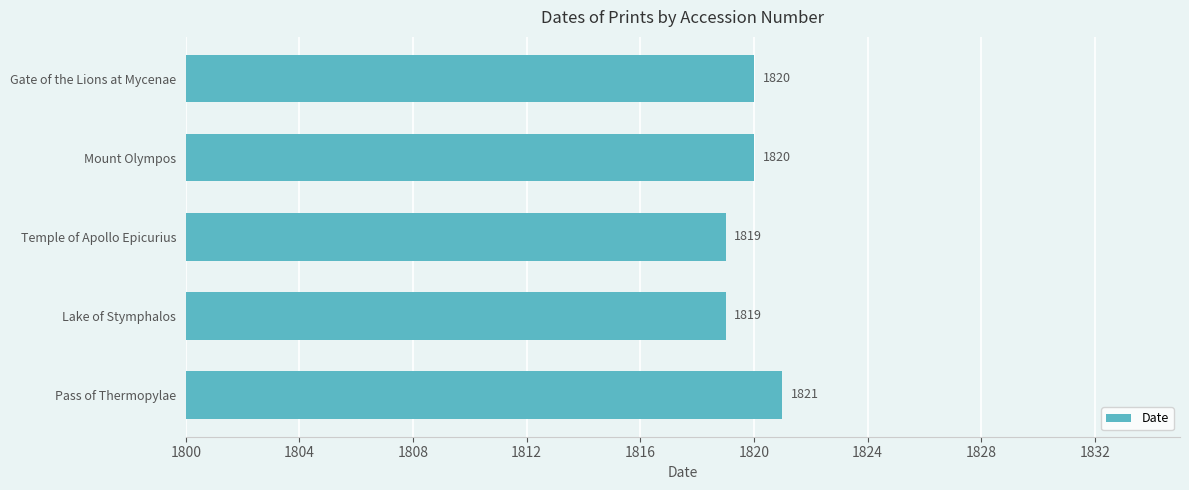

What is the average value?

1820